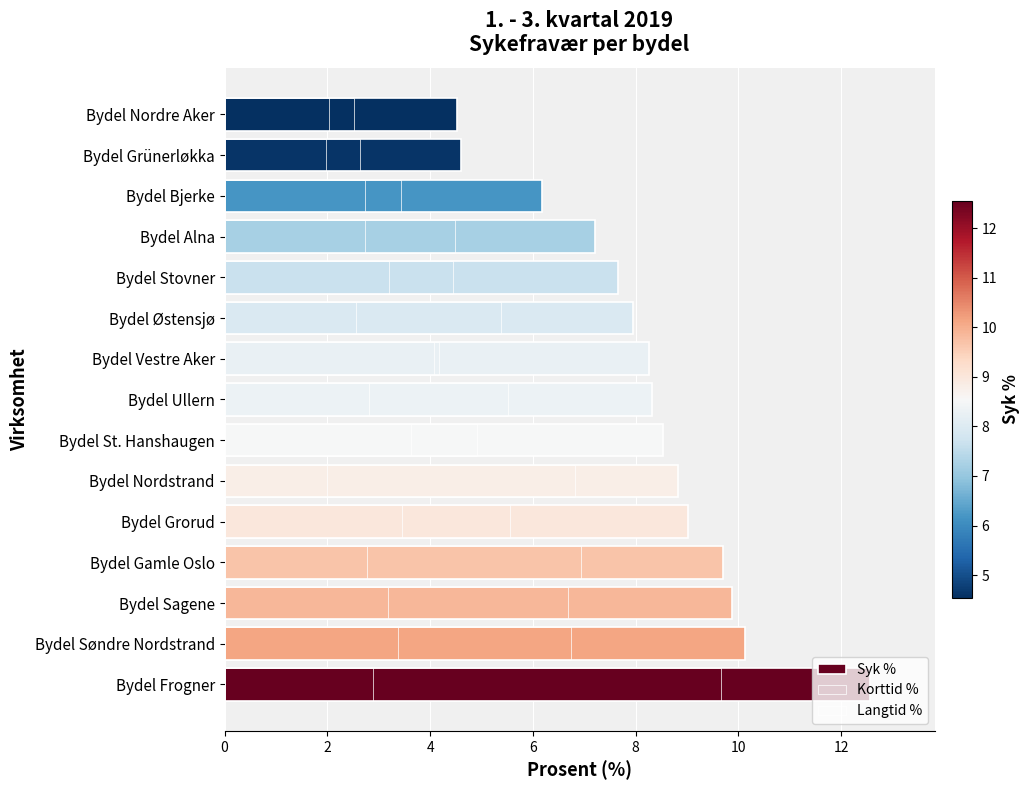

What is the value of the Langtid % bar at the 4th from the left?

6.9